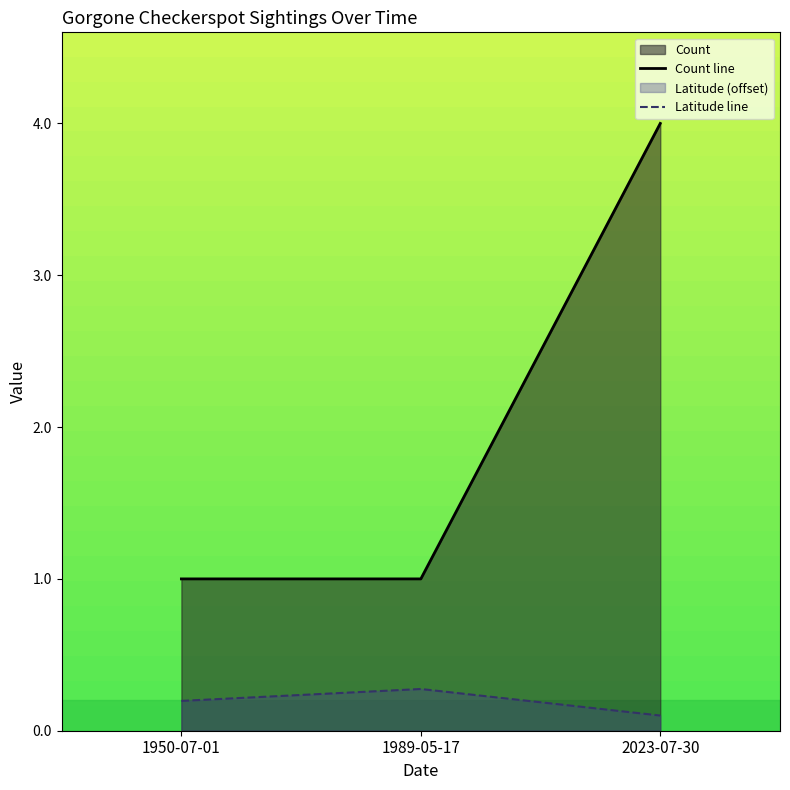

Which series changed the most between 1950-07-01 and 1989-05-17?

Latitude line